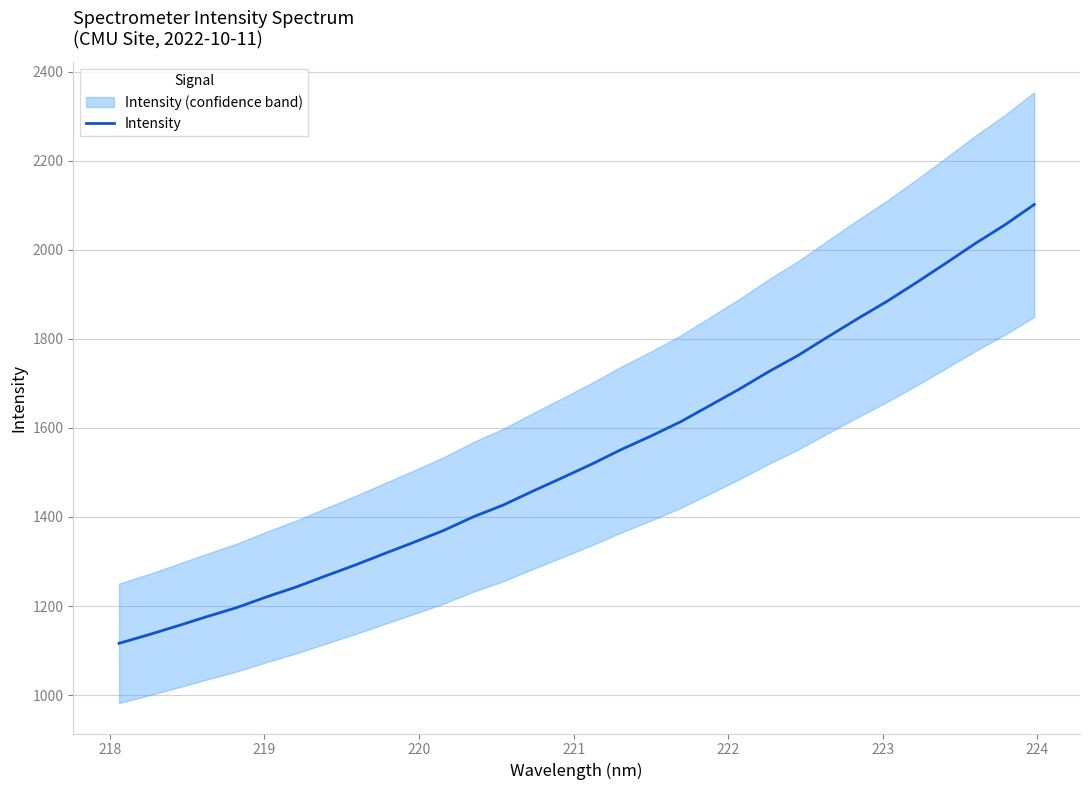

True or false: the data has more than 1 interior local peaks.

False